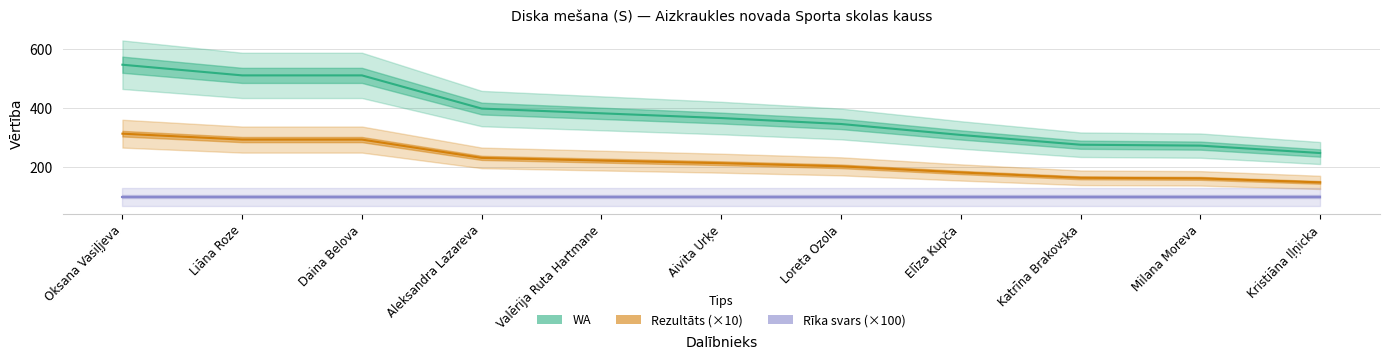

Reading right to left, what are all the values shown in this chart?

WA: Kristiāna Iļņicka=248.0	Milana Moreva=273.0	Katrīna Brakovska=276.0	Elīza Kupča=309.0	Loreta Ozola=346.0	Aivita Urķe=366.0	Valērija Ruta Hartmane=382.0	Aleksandra Lazareva=398.0	Daina Belova=510.0	Liāna Roze=510.0	Oksana Vasiļjeva=546.0
Rezultāts (×10): Kristiāna Iļņicka=148.9	Milana Moreva=162.5	Katrīna Brakovska=164.4	Elīza Kupča=182.4	Loreta Ozola=203.1	Aivita Urķe=213.7	Valērija Ruta Hartmane=222.5	Aleksandra Lazareva=231.6	Daina Belova=293.4	Liāna Roze=293.4	Oksana Vasiļjeva=313.3
Rīka svars (×100): Kristiāna Iļņicka=100.0	Milana Moreva=100.0	Katrīna Brakovska=100.0	Elīza Kupča=100.0	Loreta Ozola=100.0	Aivita Urķe=100.0	Valērija Ruta Hartmane=100.0	Aleksandra Lazareva=100.0	Daina Belova=100.0	Liāna Roze=100.0	Oksana Vasiļjeva=100.0